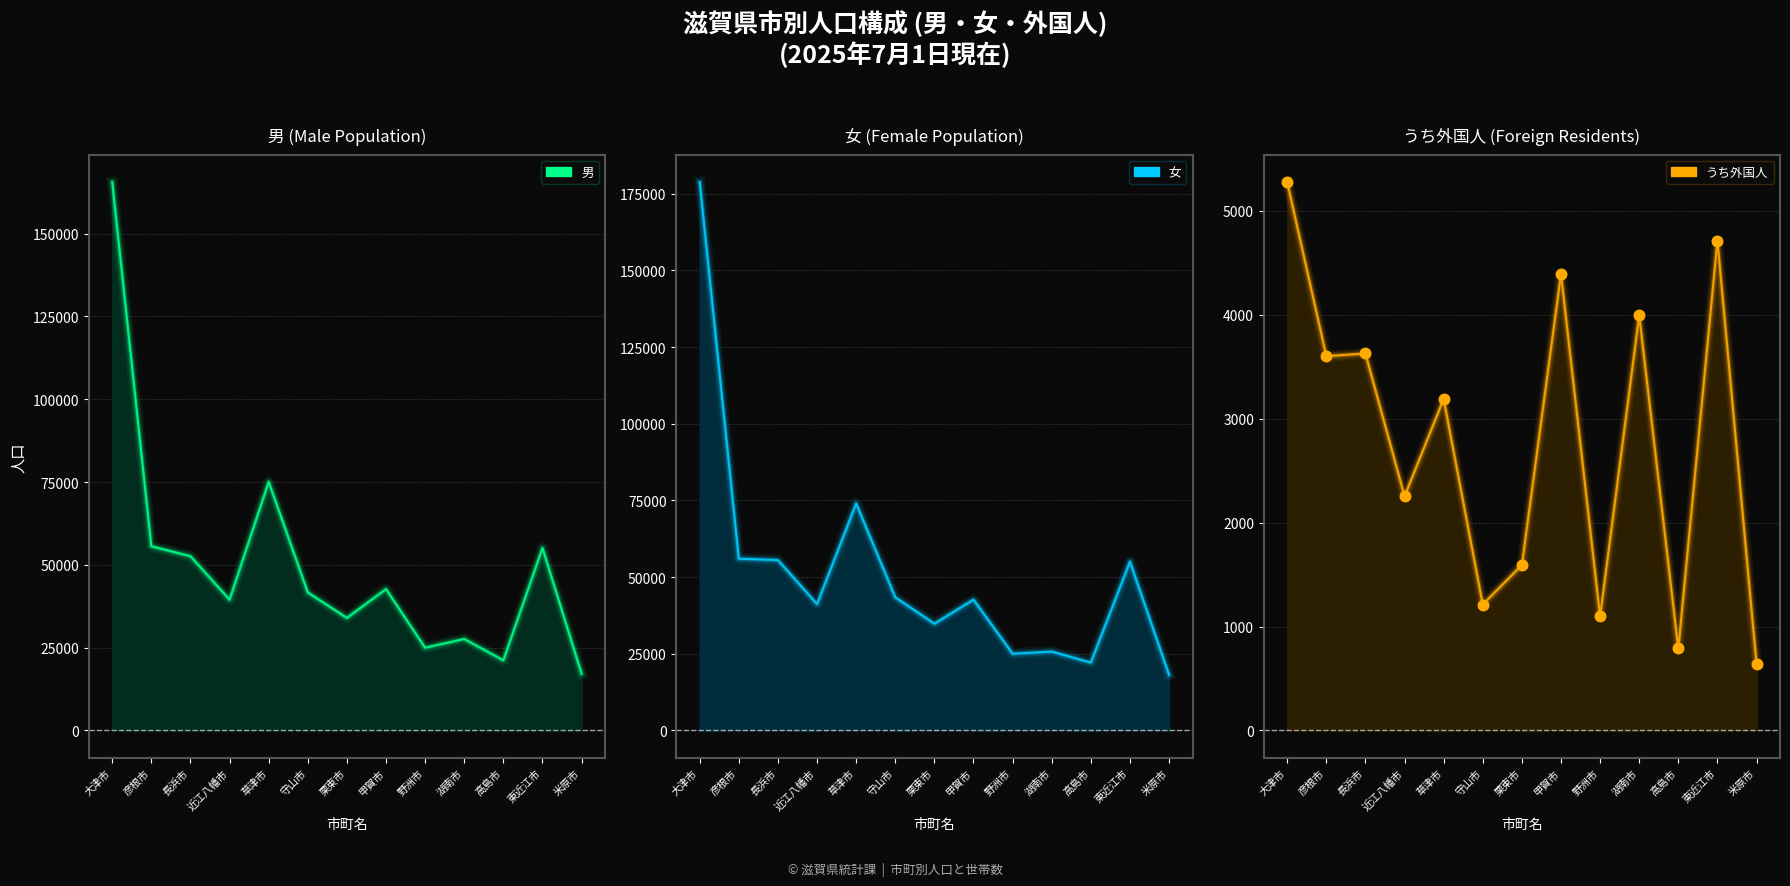

Approximately how many times larger is the value at 東近江市 compared to 近江八幡市?

2.1